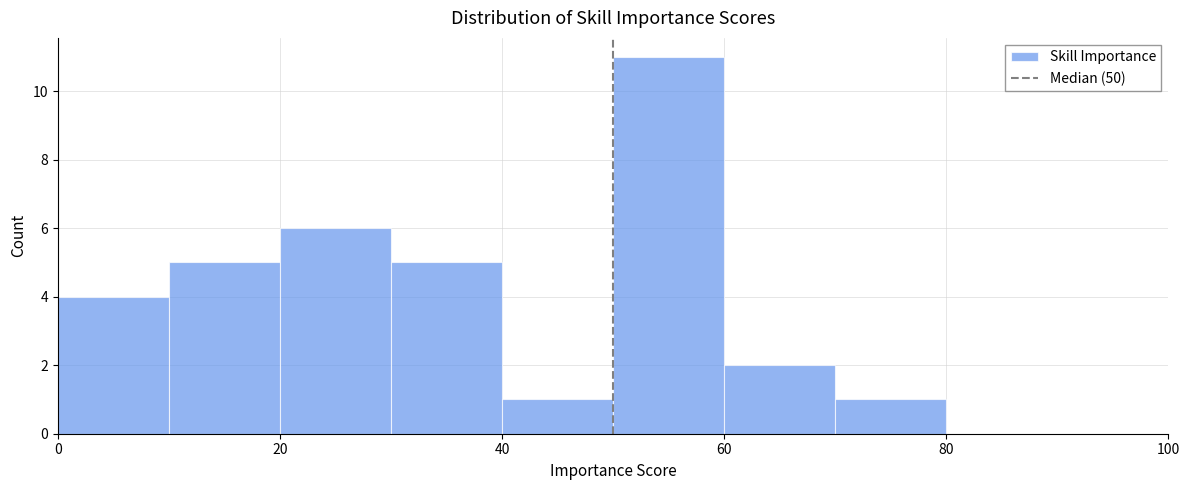

What is the height of the bar covering 30 to 40 on the x-axis? The values are not printed on the chart, so give them approximately, as read against the axis.

5